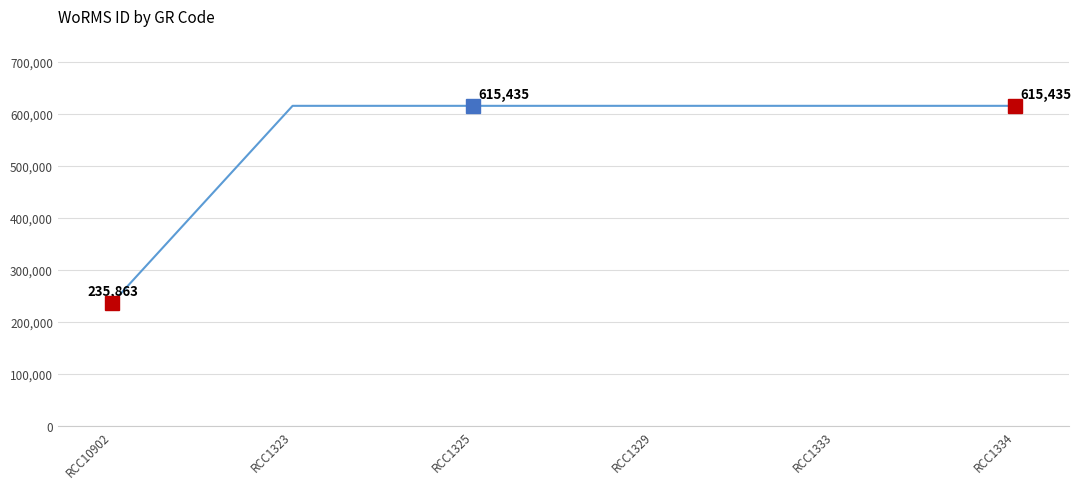

Reading left to right, extract all data points from this chart.

235863	615435	615435	615435	615435	615435